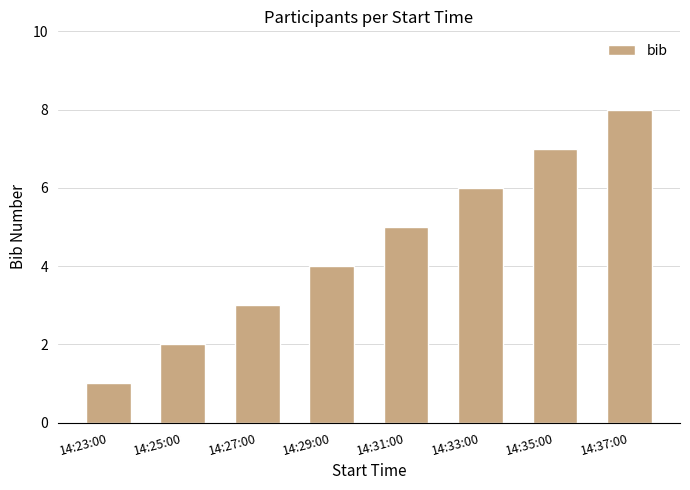

List the labels in order of value, smallest first.

14:23:00, 14:25:00, 14:27:00, 14:29:00, 14:31:00, 14:33:00, 14:35:00, 14:37:00